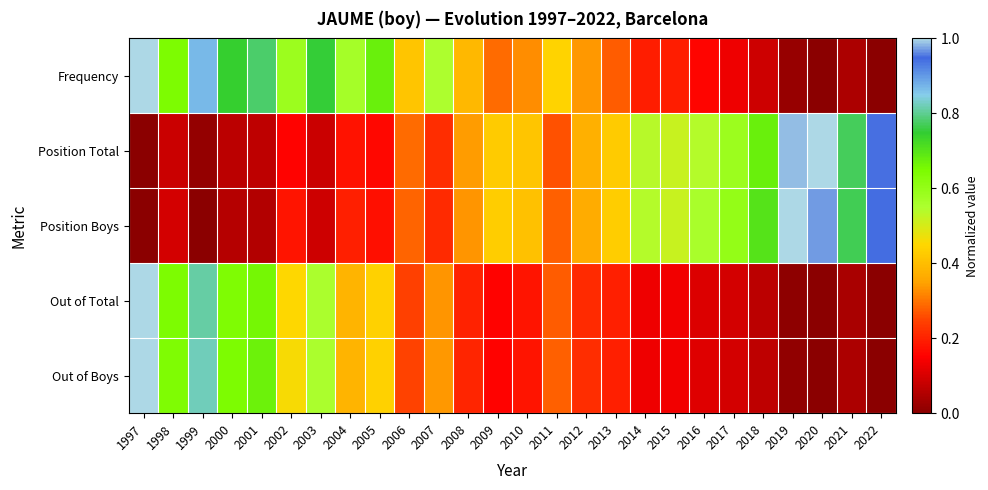

How many series are shown in this chart?

5